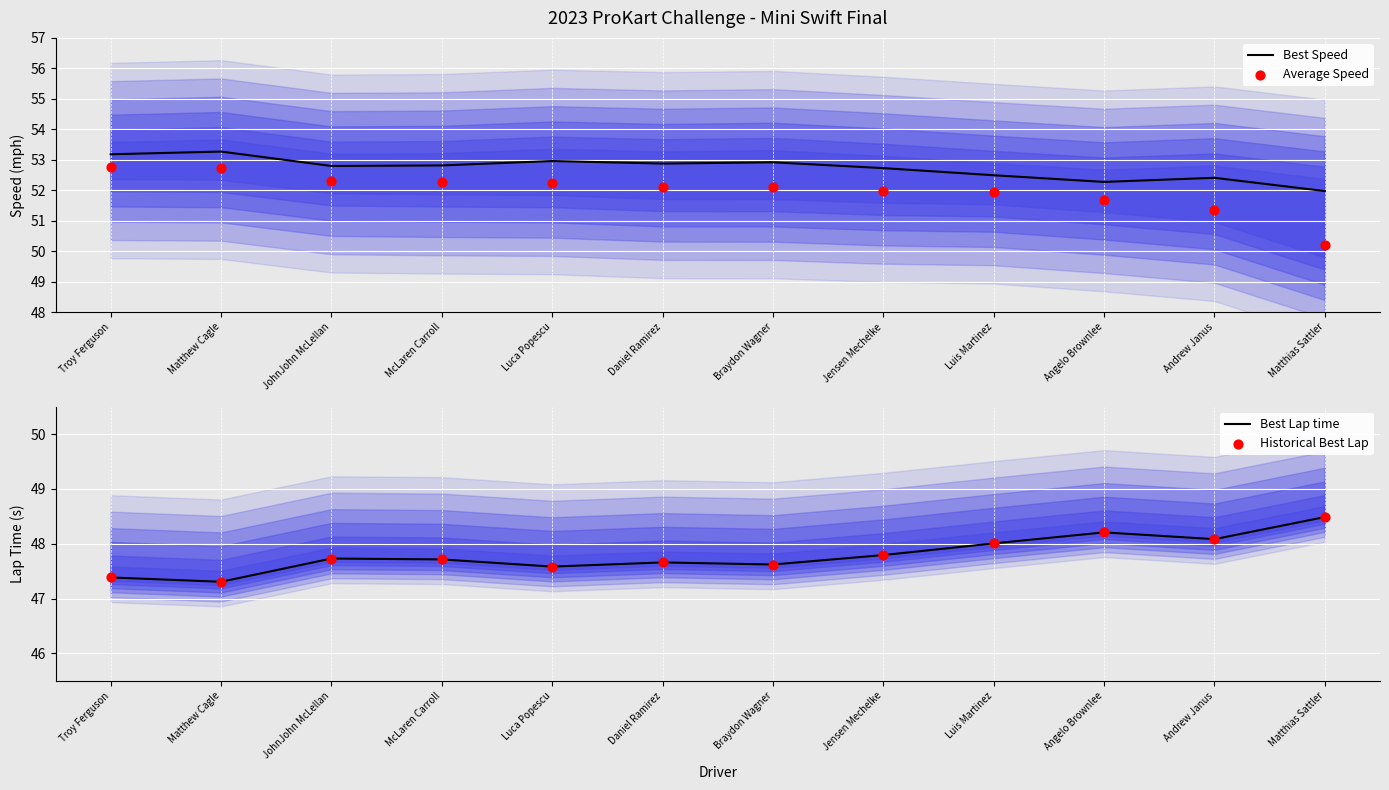

Which series reaches the maximum Y coordinate?

Best Speed